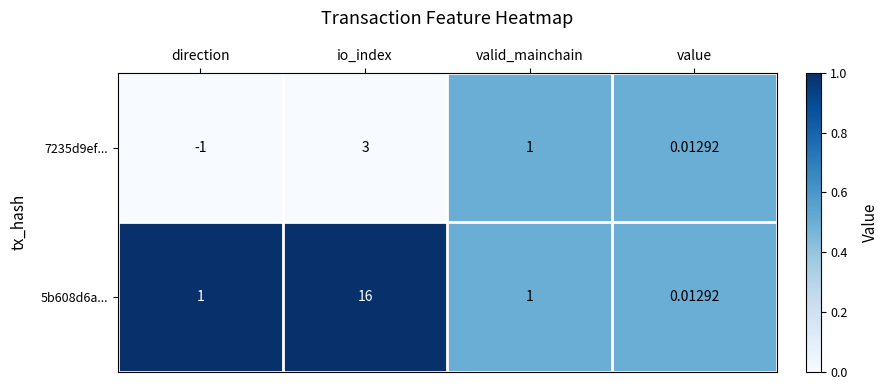

How many distinct data groups are displayed?

2